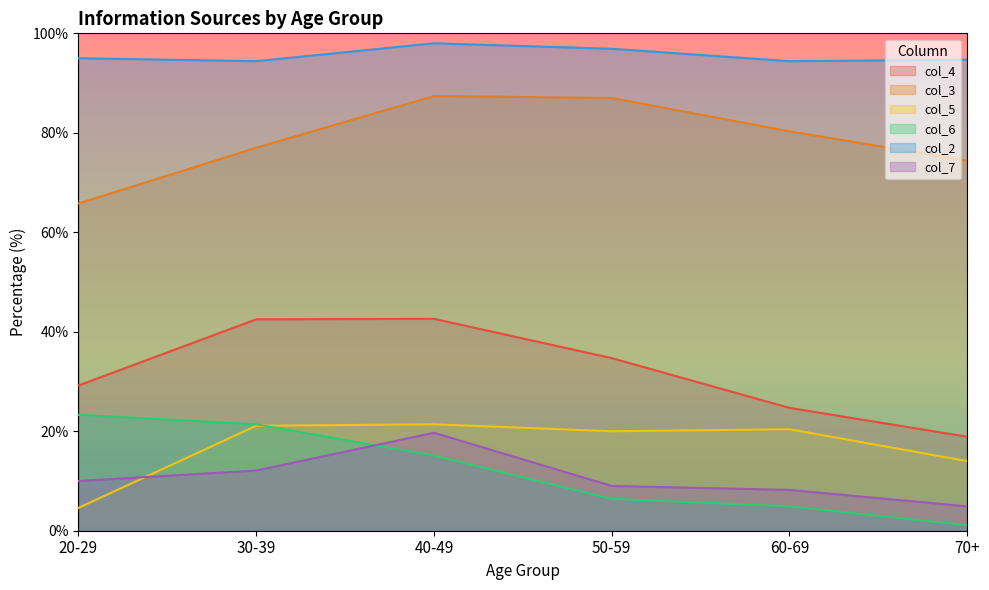

True or false: col_6 has a value of 36.4 at 30-39.

False